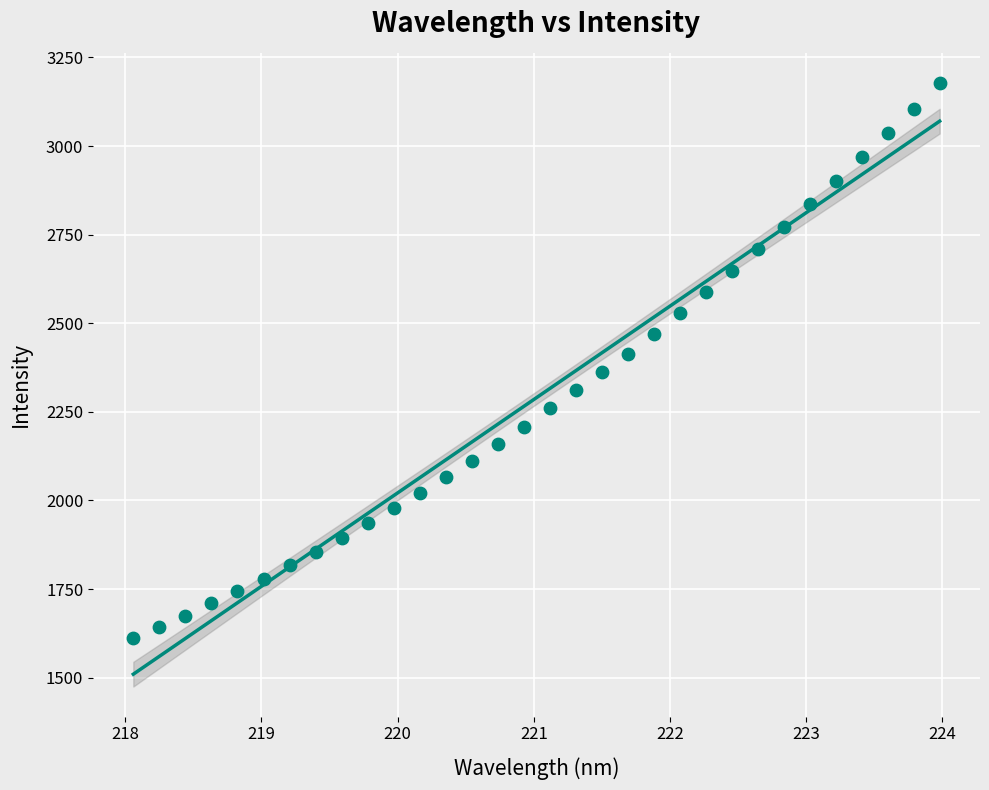

What is the range of Y values (max minus min)?

1566.5